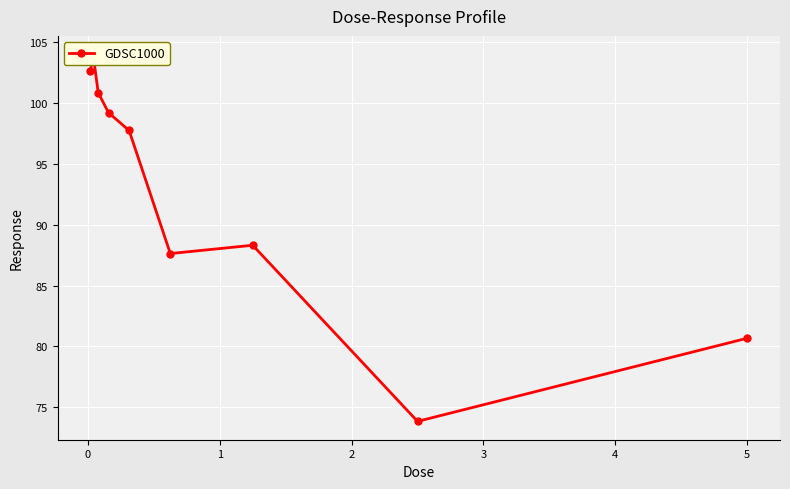

How many interior local peaks (higher than both neighbors) does the data have?

2